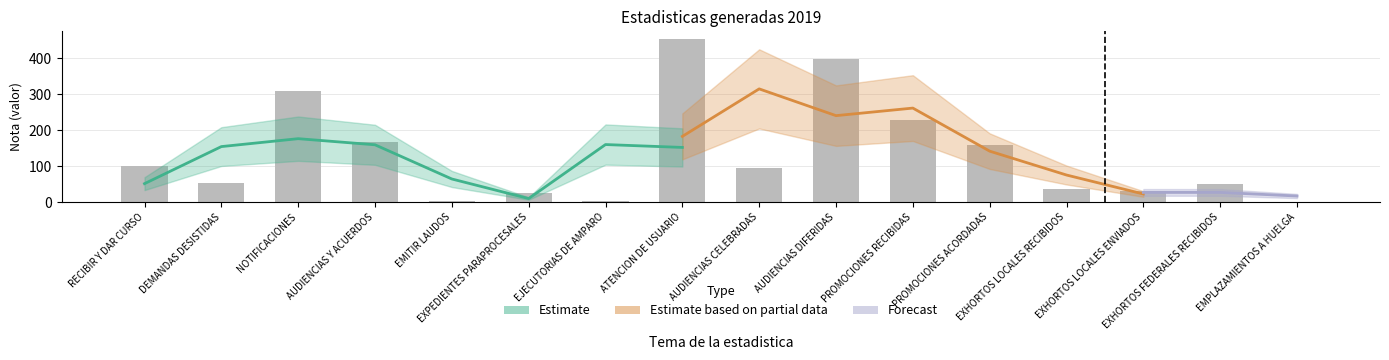

What position from the right is AUDIENCIAS Y ACUERDOS?

13